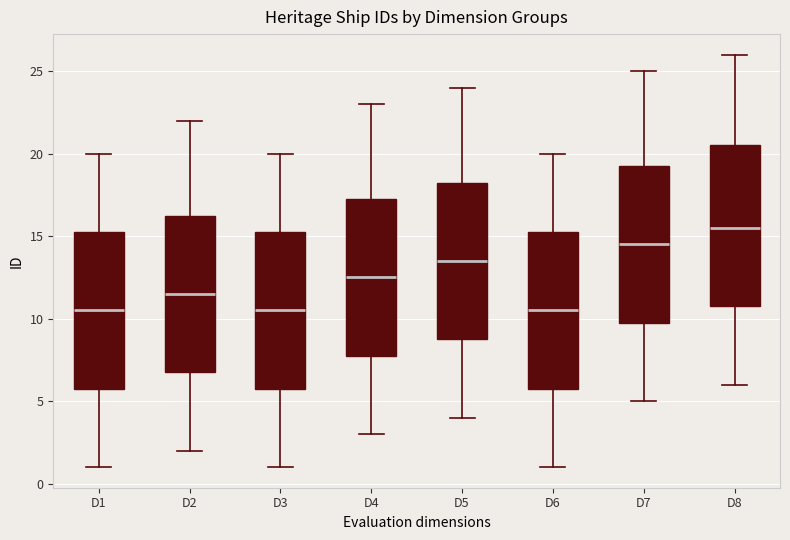

Where is the upper edge of the box for D4 on the y-axis? The values are not printed on the chart, so give them approximately, as read against the axis.

17.5